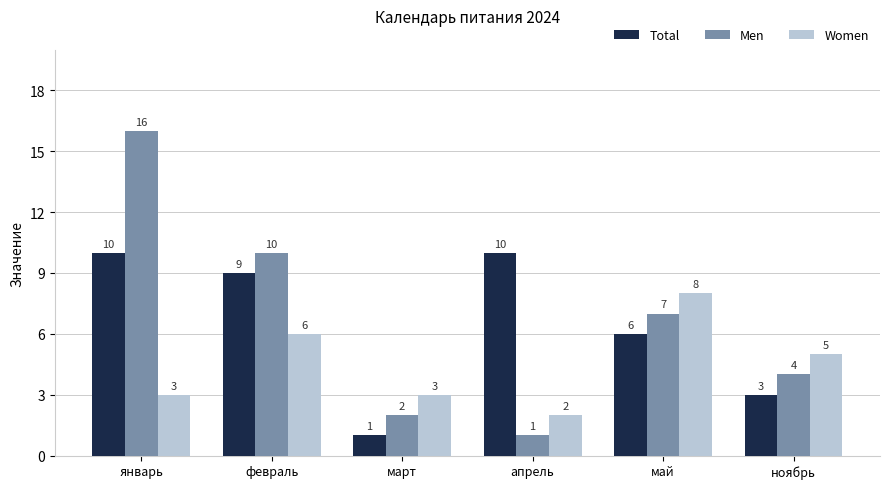

Which series has the largest total across all categories?

Men